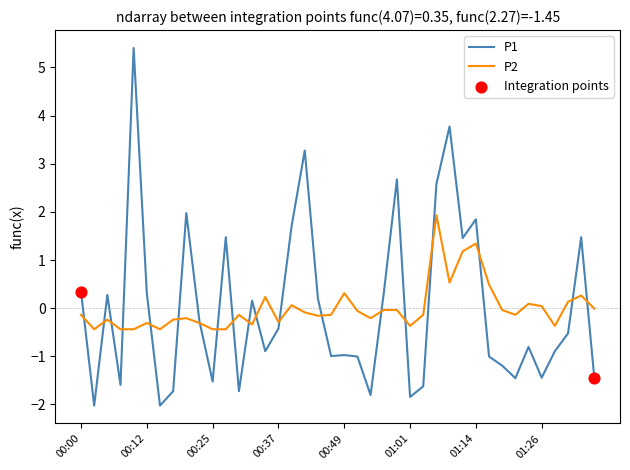

Which series has the largest range (max minus min)?

P1